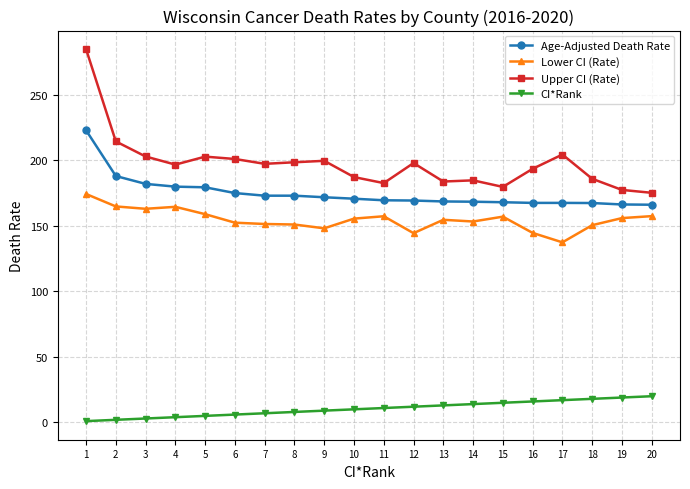

Which category has the lowest value in the Lower CI (Rate) series?

17